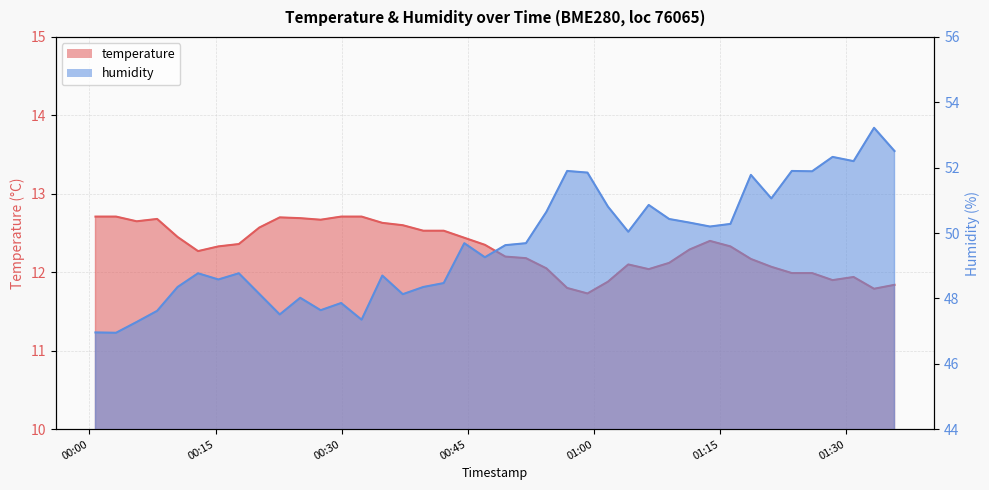

True or false: humidity has a value of 50.2 at 2024-03-29T01:13:48.

True